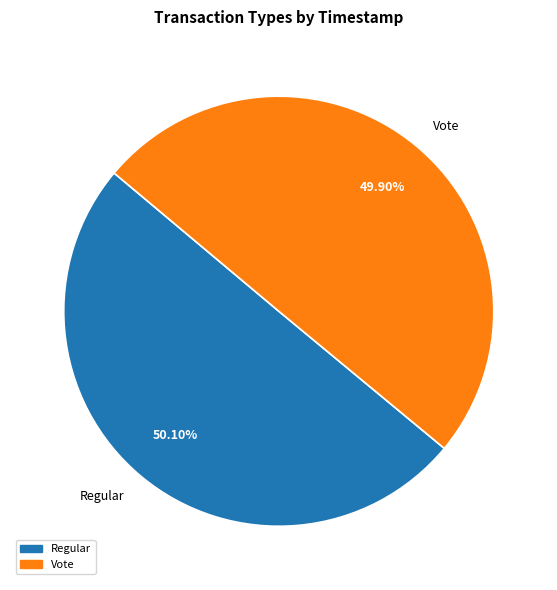

To the nearest percent, what is the average slice percentage?

50%